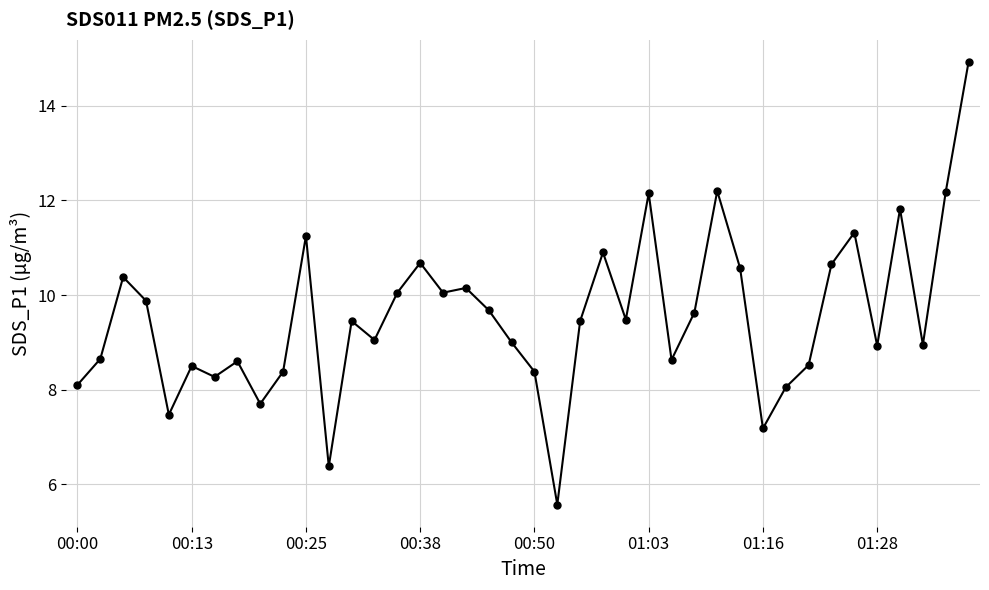

True or false: the data has more than 0 interior local peaks.

True